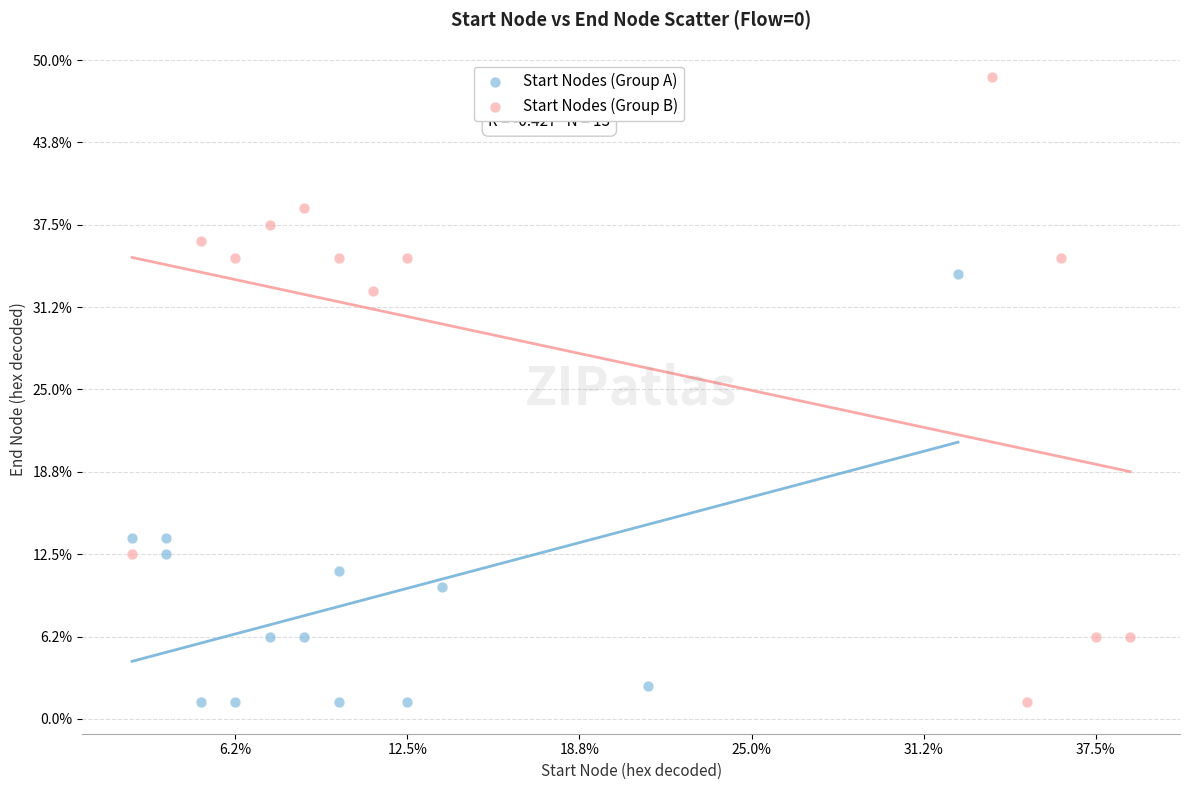

Which series has the widest spread of Y values?

Start Nodes (Group B)